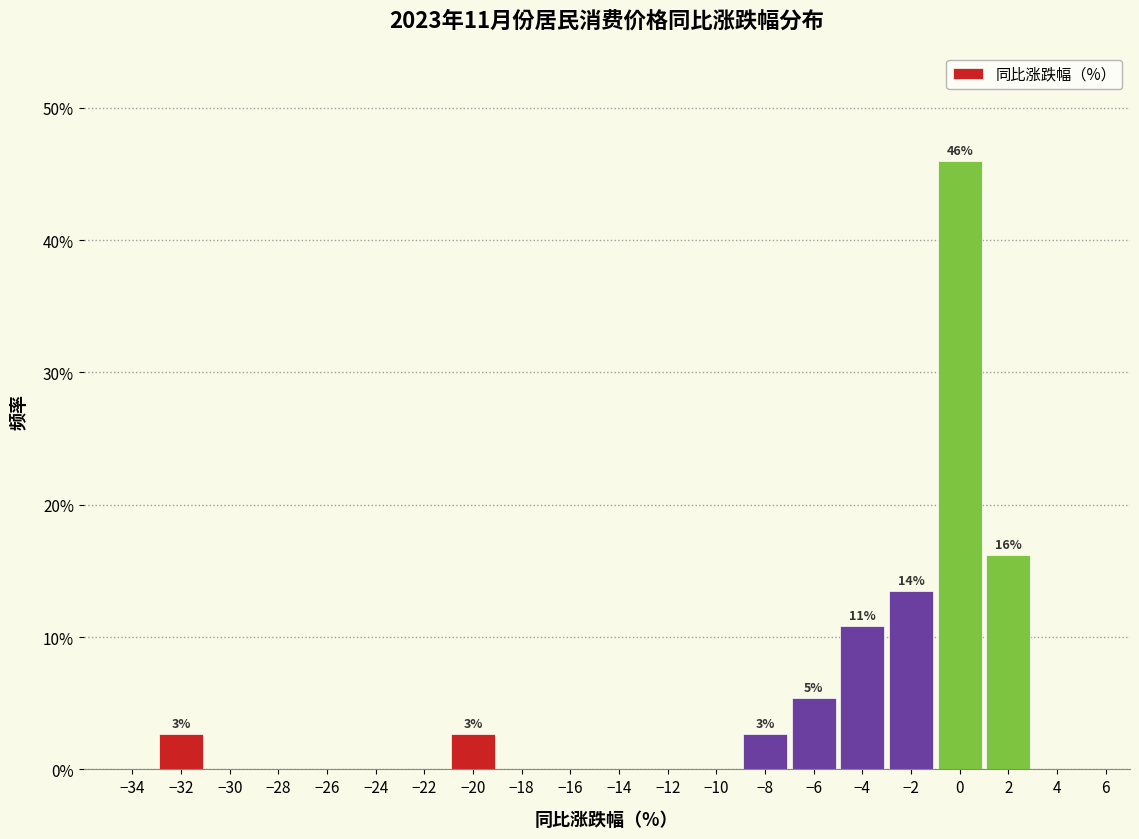

Over which range of the x-axis is the bar tallest?

-1 to 1